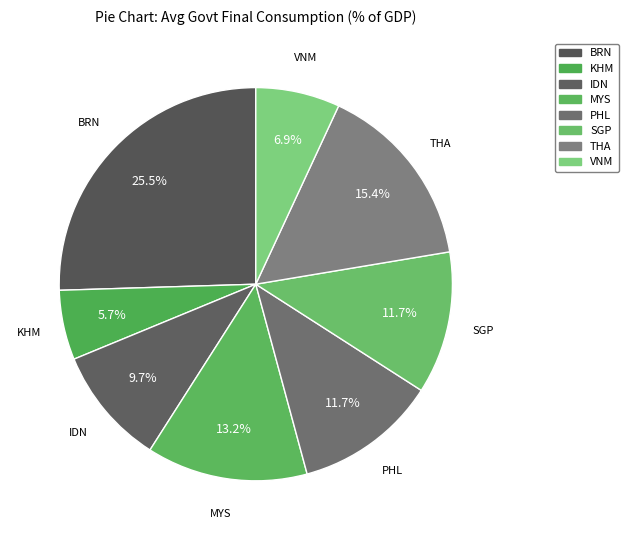

How many segments does this pie chart have?

8